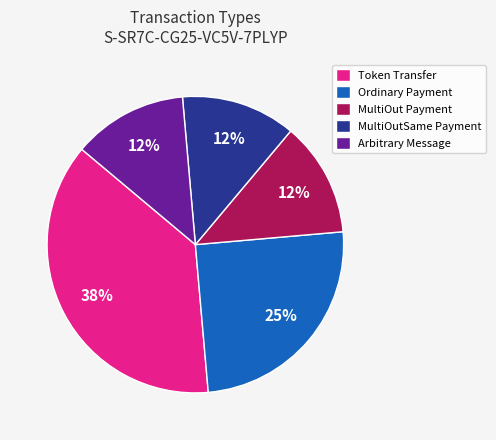

What is the ratio of the value at Arbitrary Message to the value at Ordinary Payment?

0.5